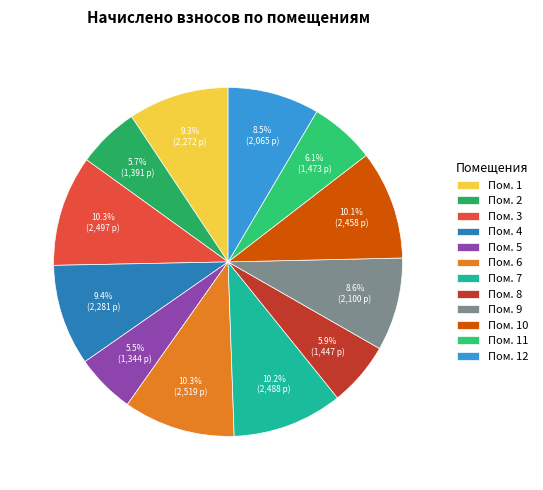

How many slices are in this pie chart?

12